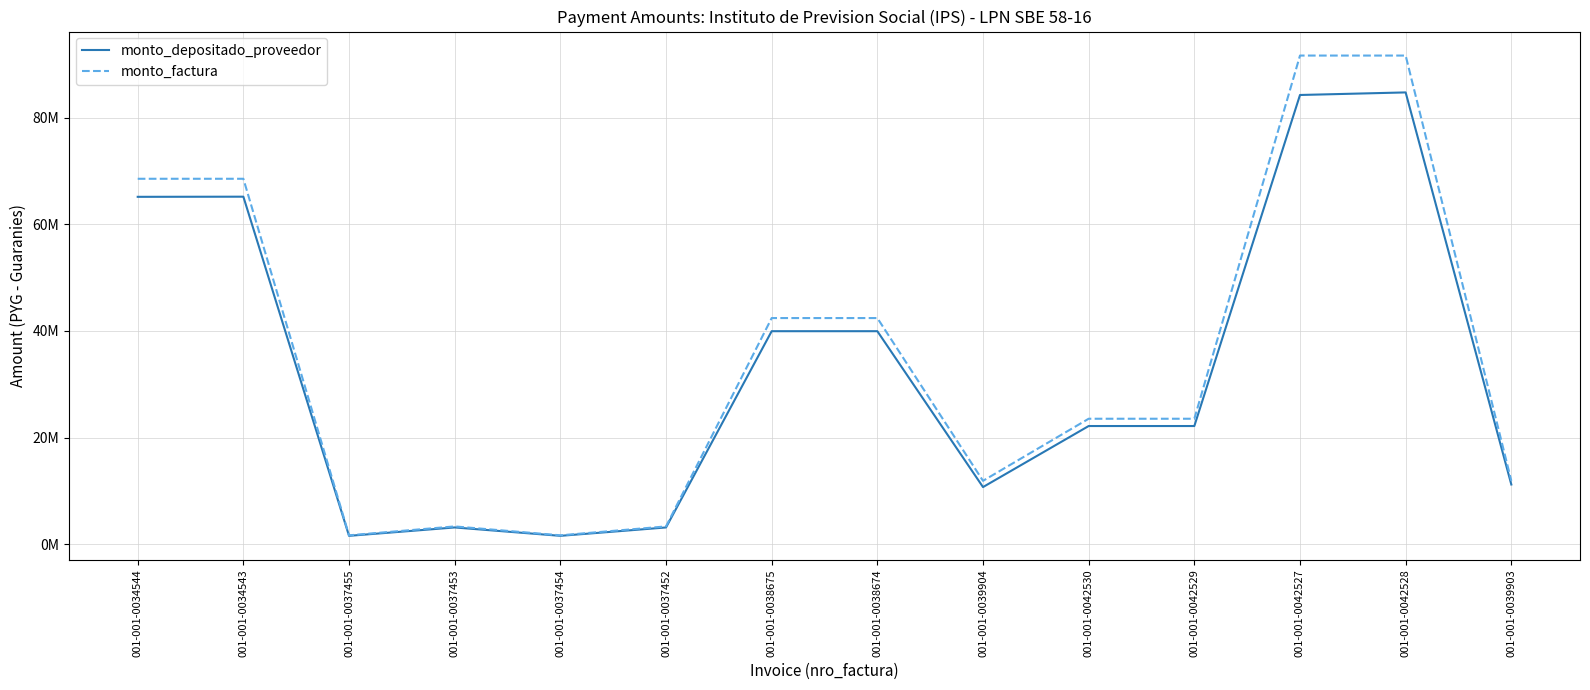

What value does the monto_factura series have at 001-001-0037454, to the nearest 50?

1669500